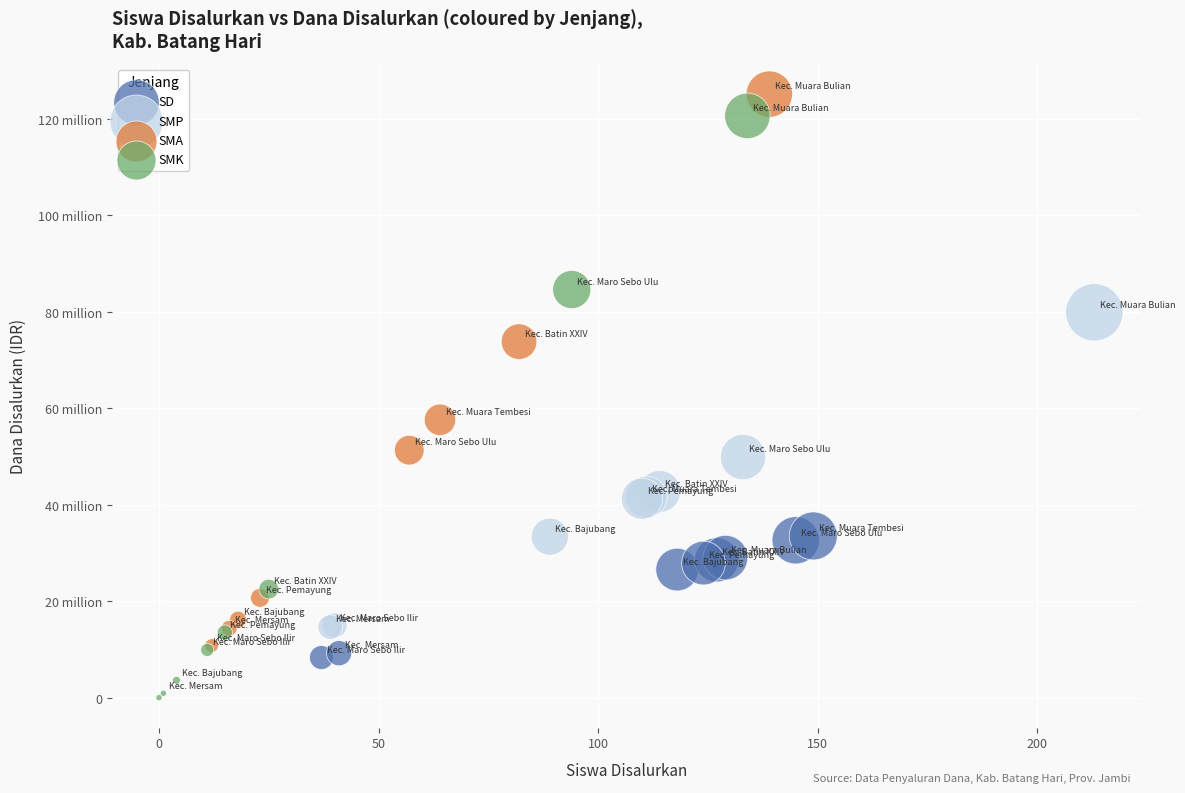

Which series reaches the minimum Y coordinate?

SMK